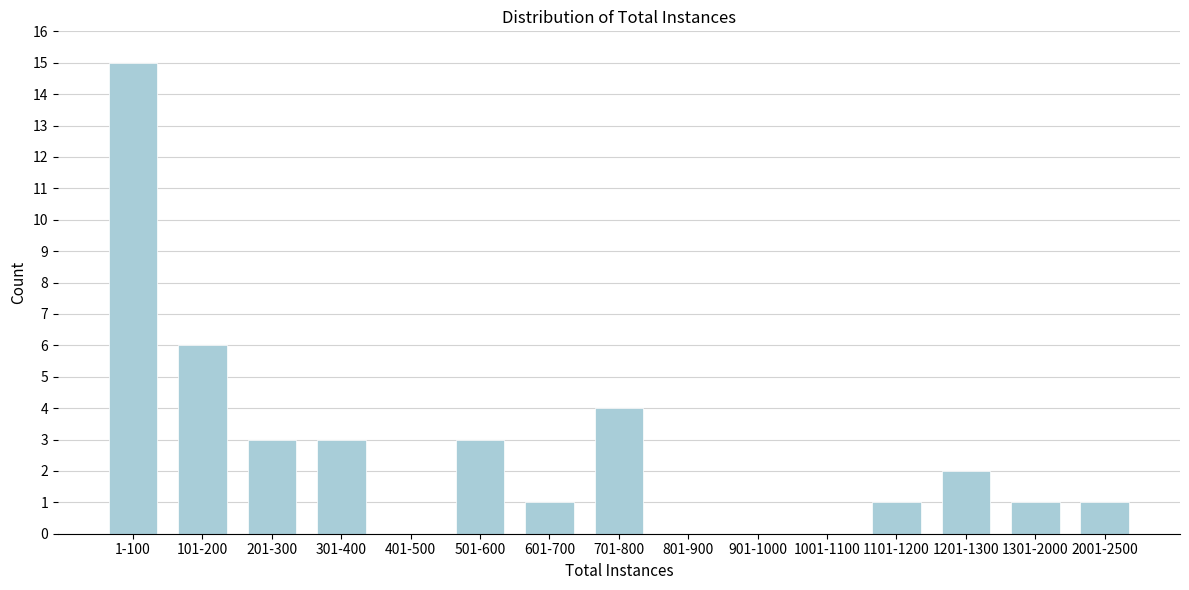

Reading left to right, extract all data points from this chart.

1-100=15	101-200=6	201-300=3	301-400=3	401-500=0	501-600=3	601-700=1	701-800=4	801-900=0	901-1000=0	1001-1100=0	1101-1200=1	1201-1300=2	1301-2000=1	2001-2500=1